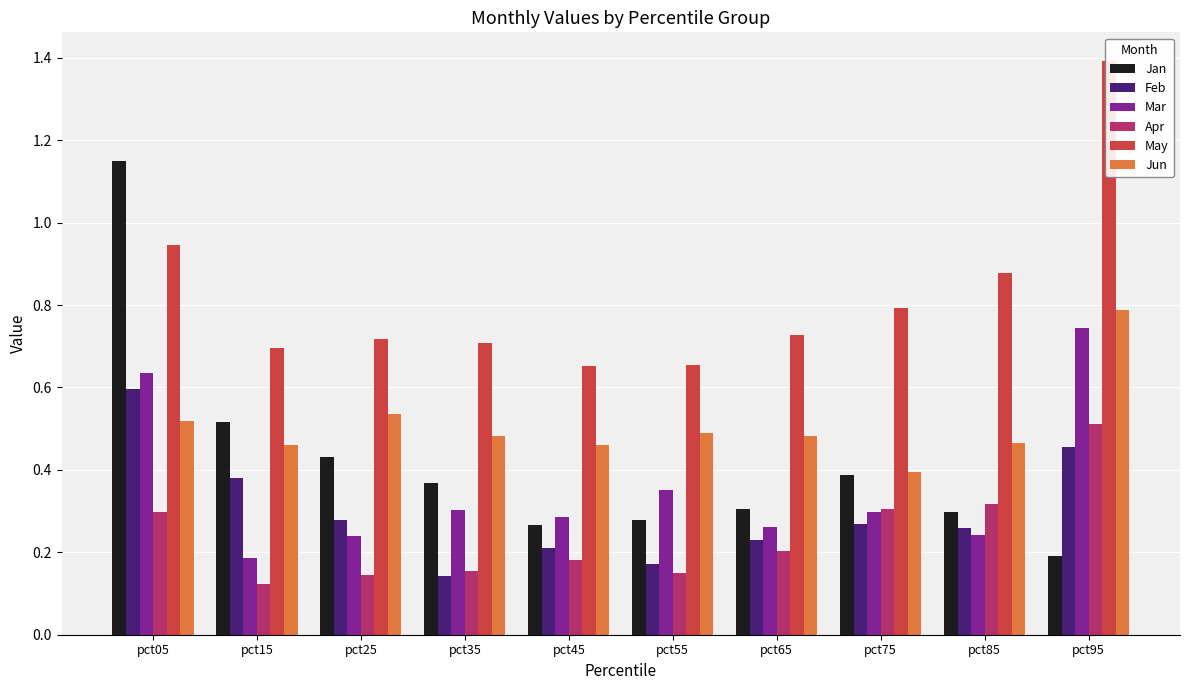

What is the difference between the Jan values at pct65 and pct75?

0.1